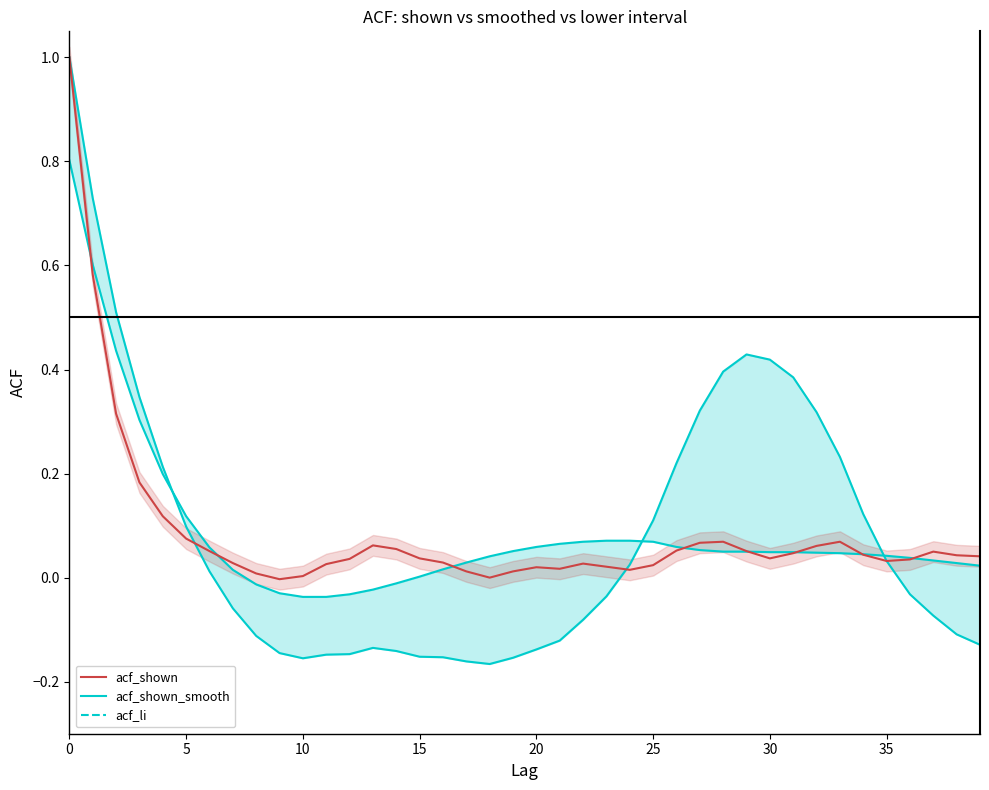

What is the difference between the maximum and minimum values in the acf_shown_smooth series?

0.8